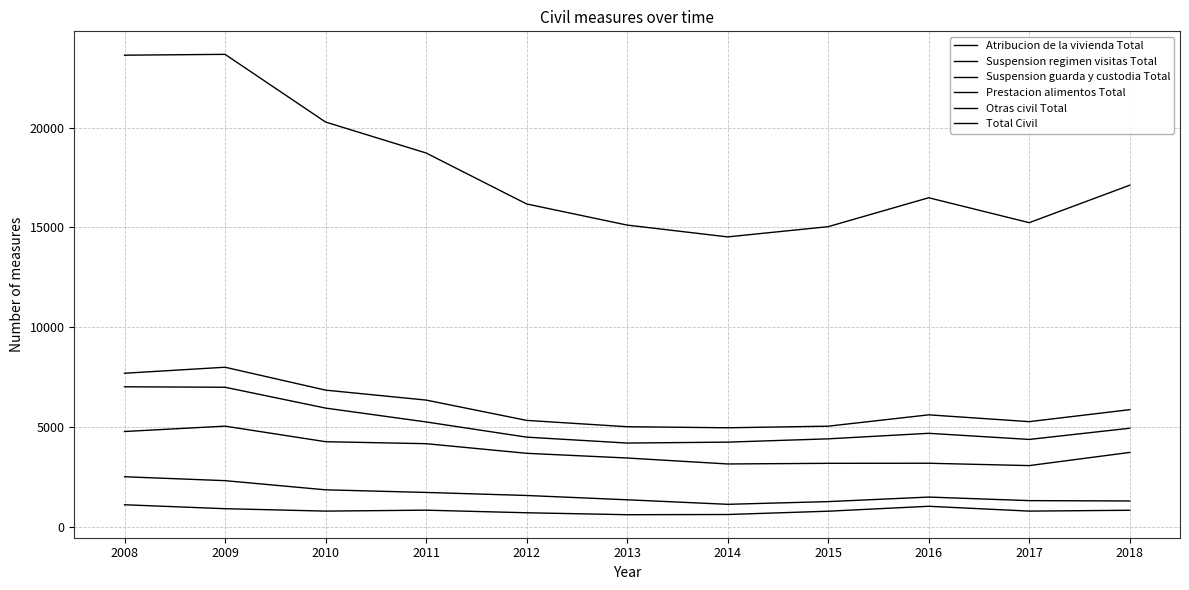

Which series changed the most between 2008 and 2014?

Total Civil